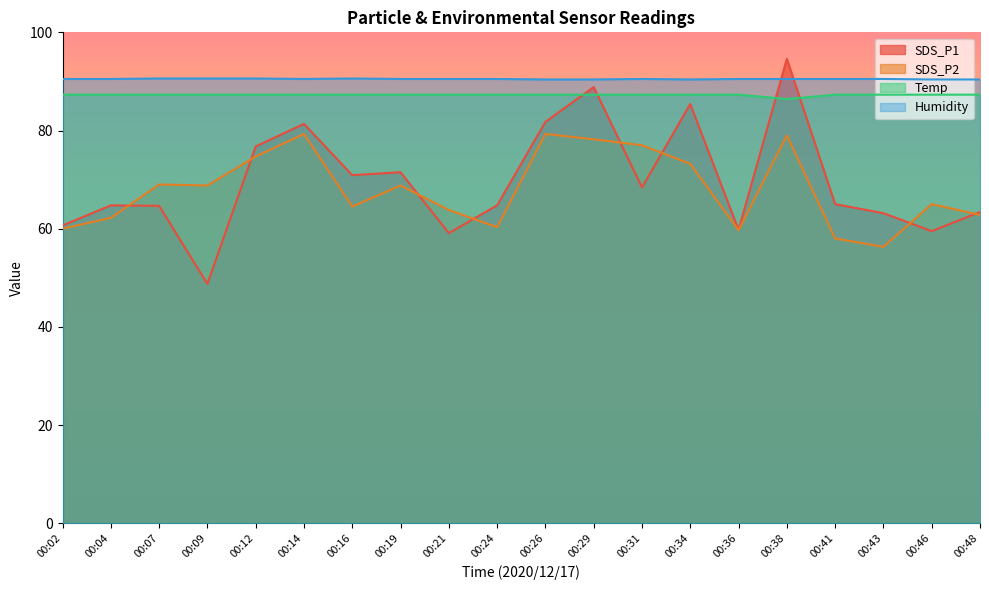

Reading left to right, extract all data points from this chart.

SDS_P1: 00:02=60.7	00:04=64.8	00:07=64.7	00:09=48.8	00:12=76.8	00:14=81.3	00:16=70.9	00:19=71.5	00:21=59.1	00:24=64.8	00:26=81.8	00:29=88.8	00:31=68.4	00:34=85.4	00:36=59.8	00:38=94.6	00:41=65.0	00:43=63.2	00:46=59.5	00:48=63.4
SDS_P2: 00:02=60.0	00:04=62.2	00:07=69.0	00:09=68.8	00:12=74.7	00:14=79.3	00:16=64.5	00:19=68.8	00:21=63.8	00:24=60.3	00:26=79.3	00:29=78.2	00:31=77.0	00:34=73.2	00:36=59.7	00:38=79.0	00:41=58.0	00:43=56.3	00:46=65.0	00:48=62.8
Temp: 00:02=87.3	00:04=87.3	00:07=87.3	00:09=87.3	00:12=87.3	00:14=87.3	00:16=87.3	00:19=87.3	00:21=87.3	00:24=87.3	00:26=87.3	00:29=87.3	00:31=87.3	00:34=87.3	00:36=87.3	00:38=86.4	00:41=87.3	00:43=87.3	00:46=87.3	00:48=87.3
Humidity: 00:02=90.5	00:04=90.5	00:07=90.6	00:09=90.6	00:12=90.6	00:14=90.5	00:16=90.6	00:19=90.5	00:21=90.5	00:24=90.5	00:26=90.4	00:29=90.4	00:31=90.5	00:34=90.4	00:36=90.5	00:38=90.5	00:41=90.5	00:43=90.5	00:46=90.4	00:48=90.4